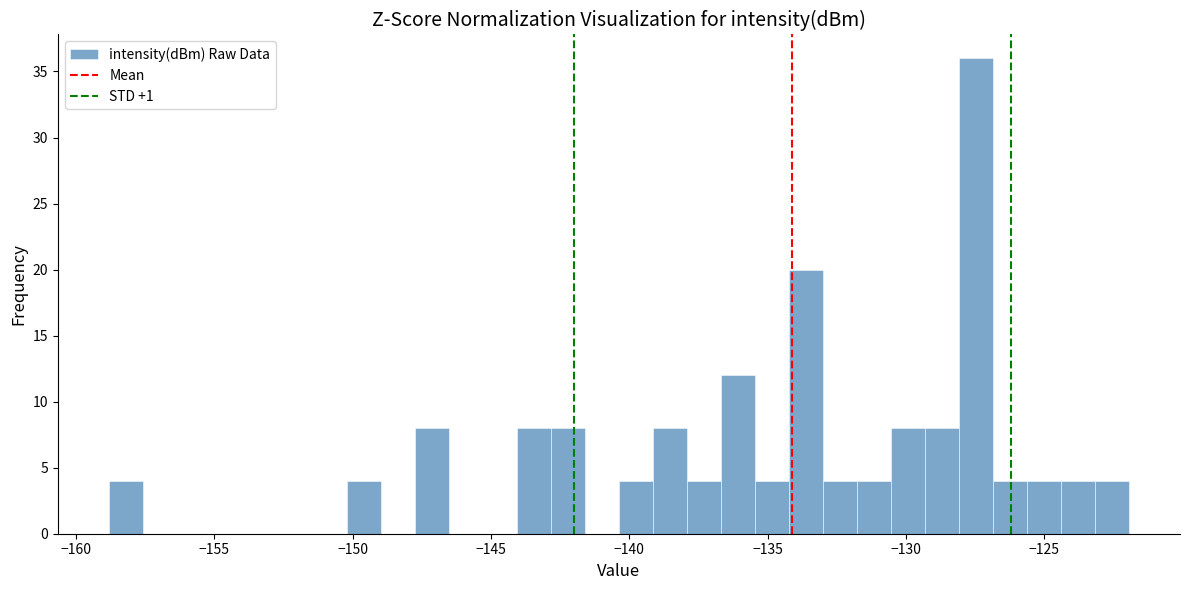

Read against the x-axis, roughly where is the centre of the tallest bar?

-127.5